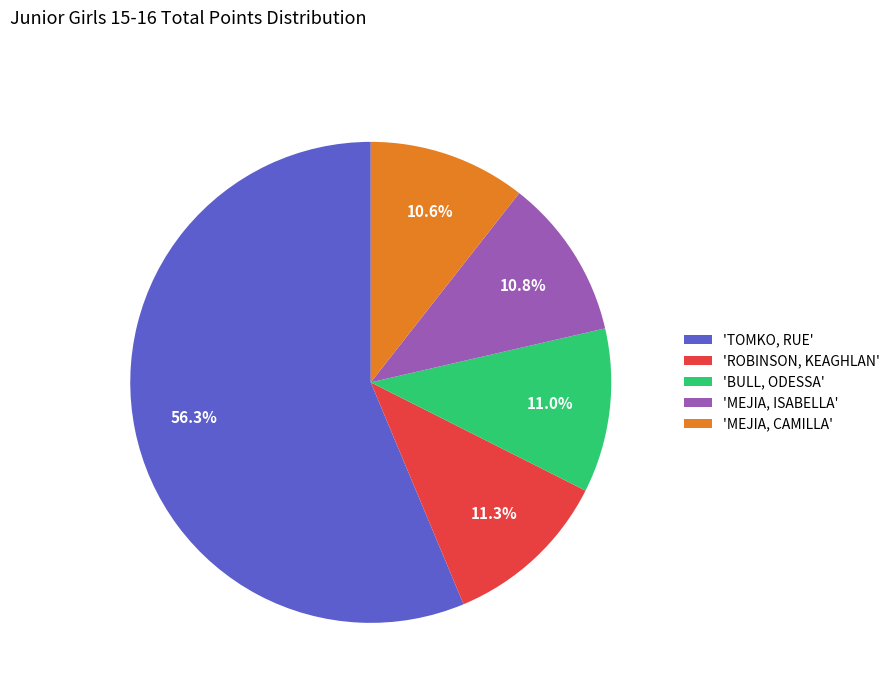

Between 'MEJIA, ISABELLA' and 'TOMKO, RUE', which is larger?

'TOMKO, RUE'